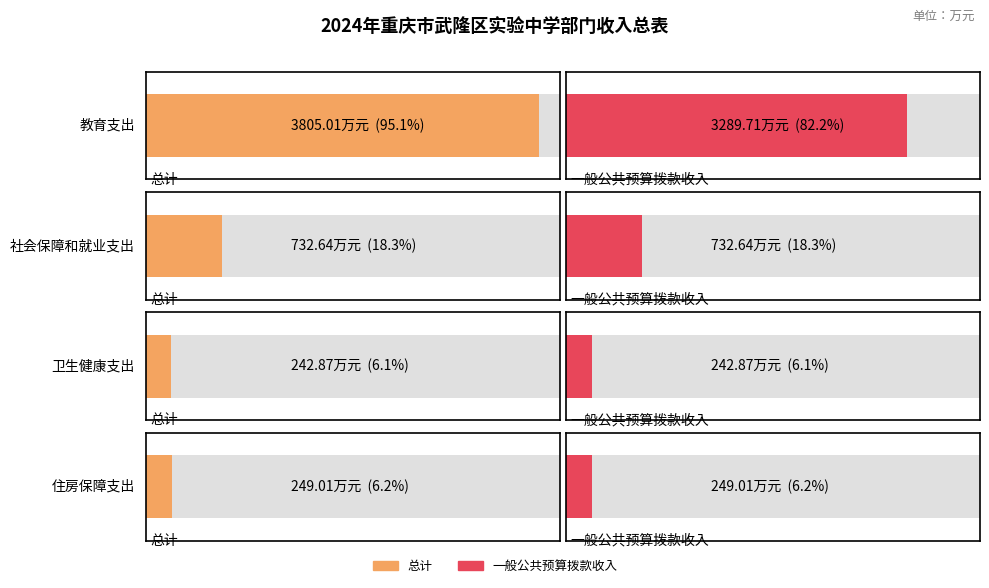

Reading left to right, what are all the values shown in this chart?

总计: 教育支出=3805.0	社会保障和就业支出=732.6	卫生健康支出=242.9	住房保障支出=249.0
一般公共预算拨款收入: 教育支出=3289.7	社会保障和就业支出=732.6	卫生健康支出=242.9	住房保障支出=249.0